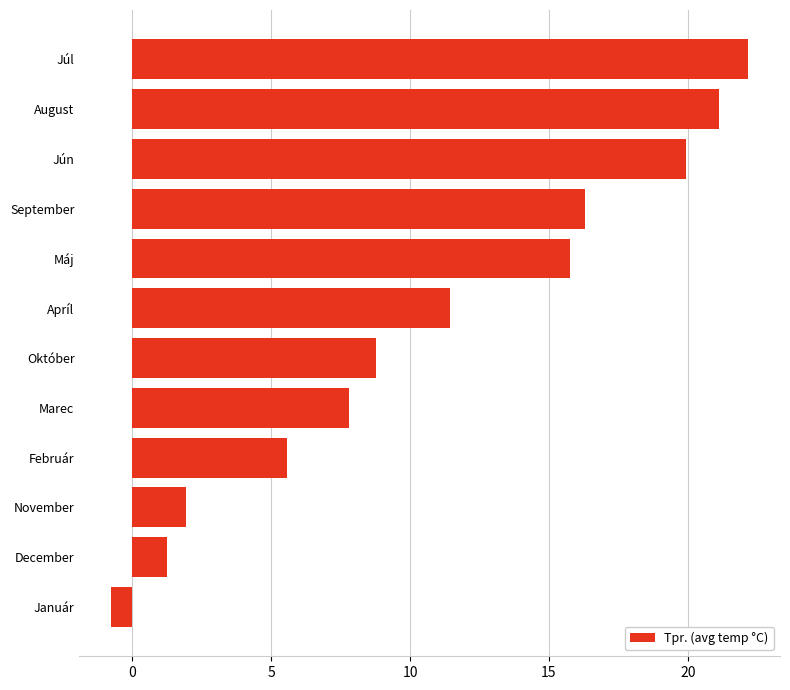

Count the number of categories in the chart.

12